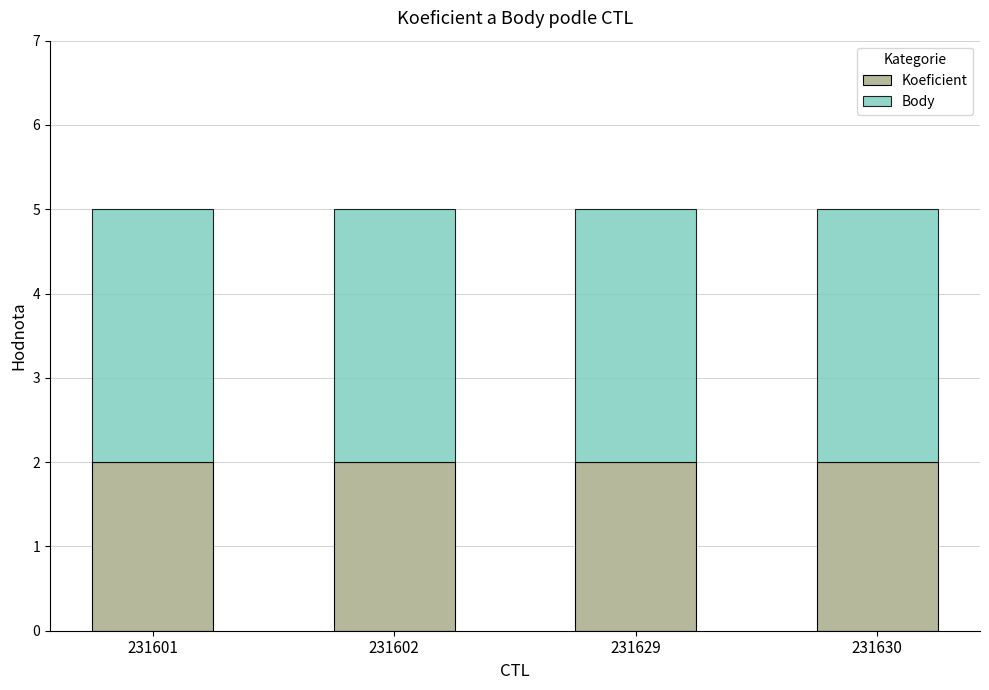

What is the average value of the Koeficient series?

2